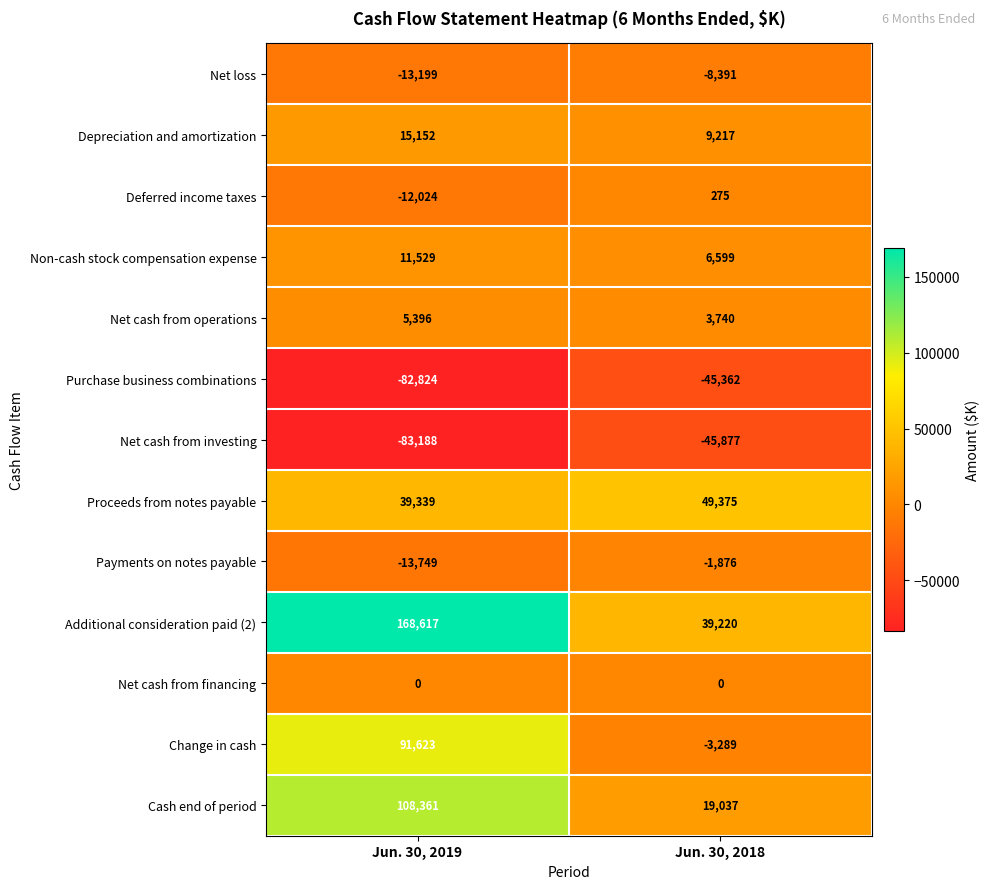

Which label corresponds to the smallest value in the chart?

Jun. 30, 2019